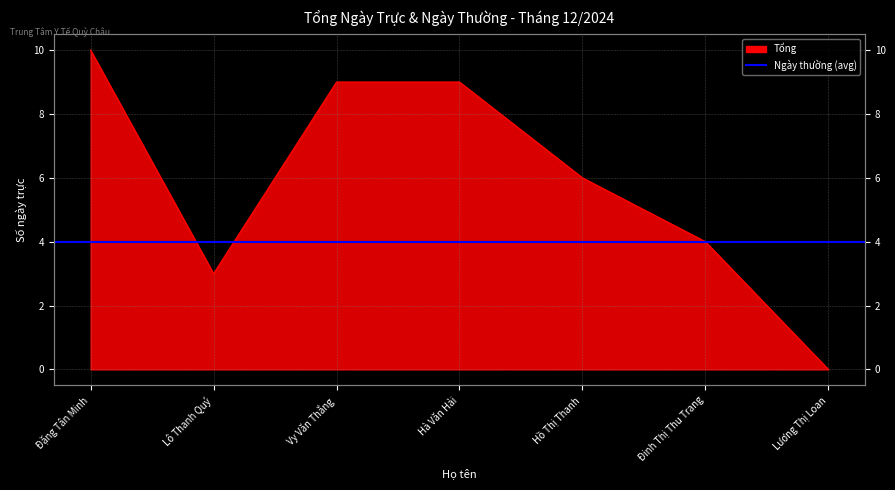

How many lines are shown in the chart?

1